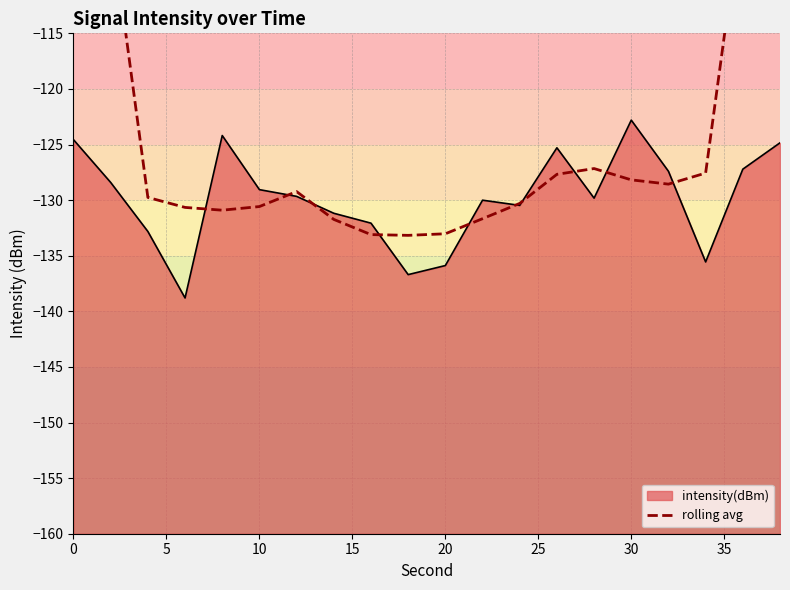

What is the maximum value for intensity(dBm)?

-122.8